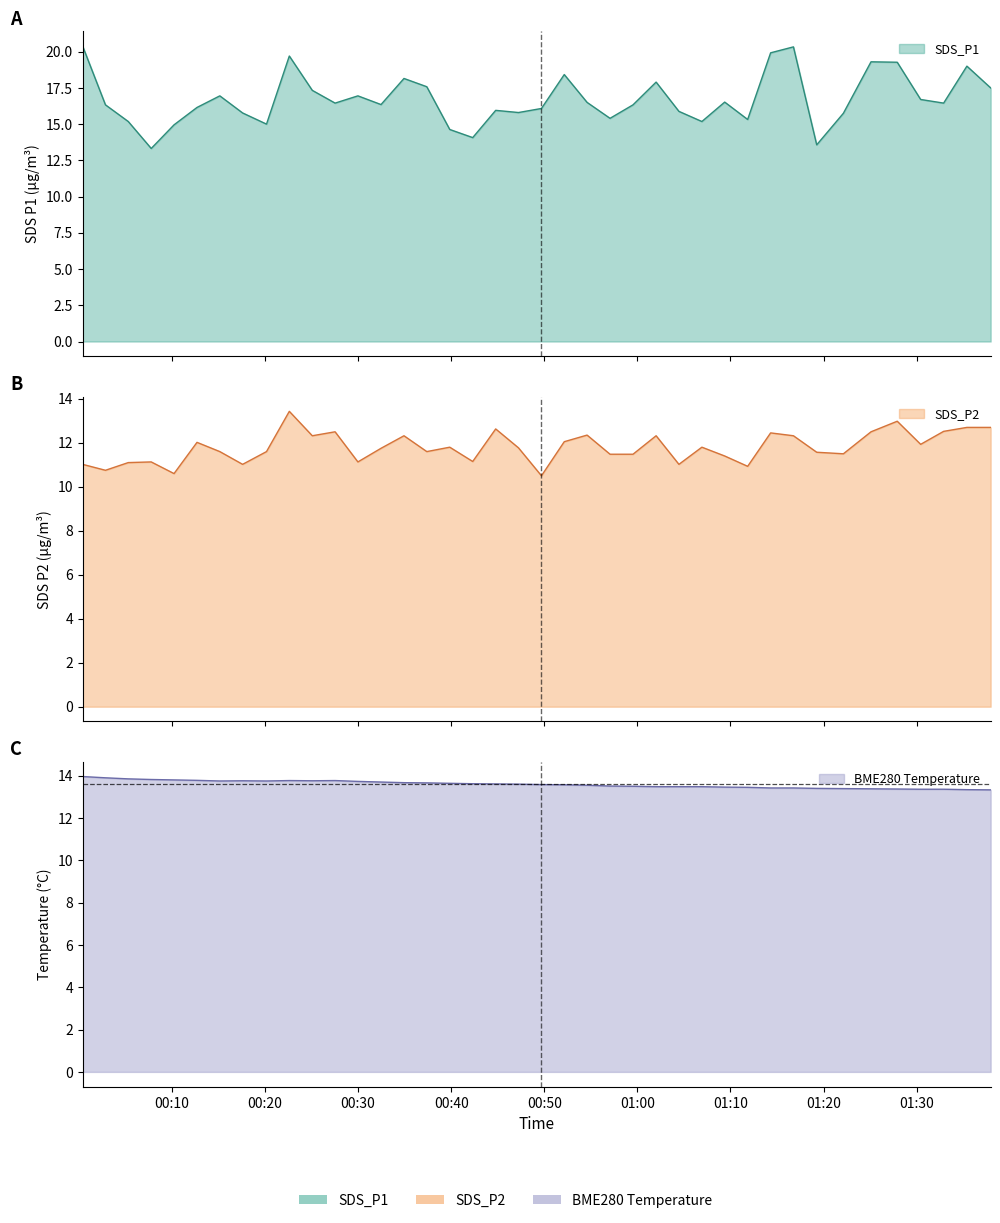

At which category does SDS_P1 reach its first local valley?

2023/09/02 00:07:47